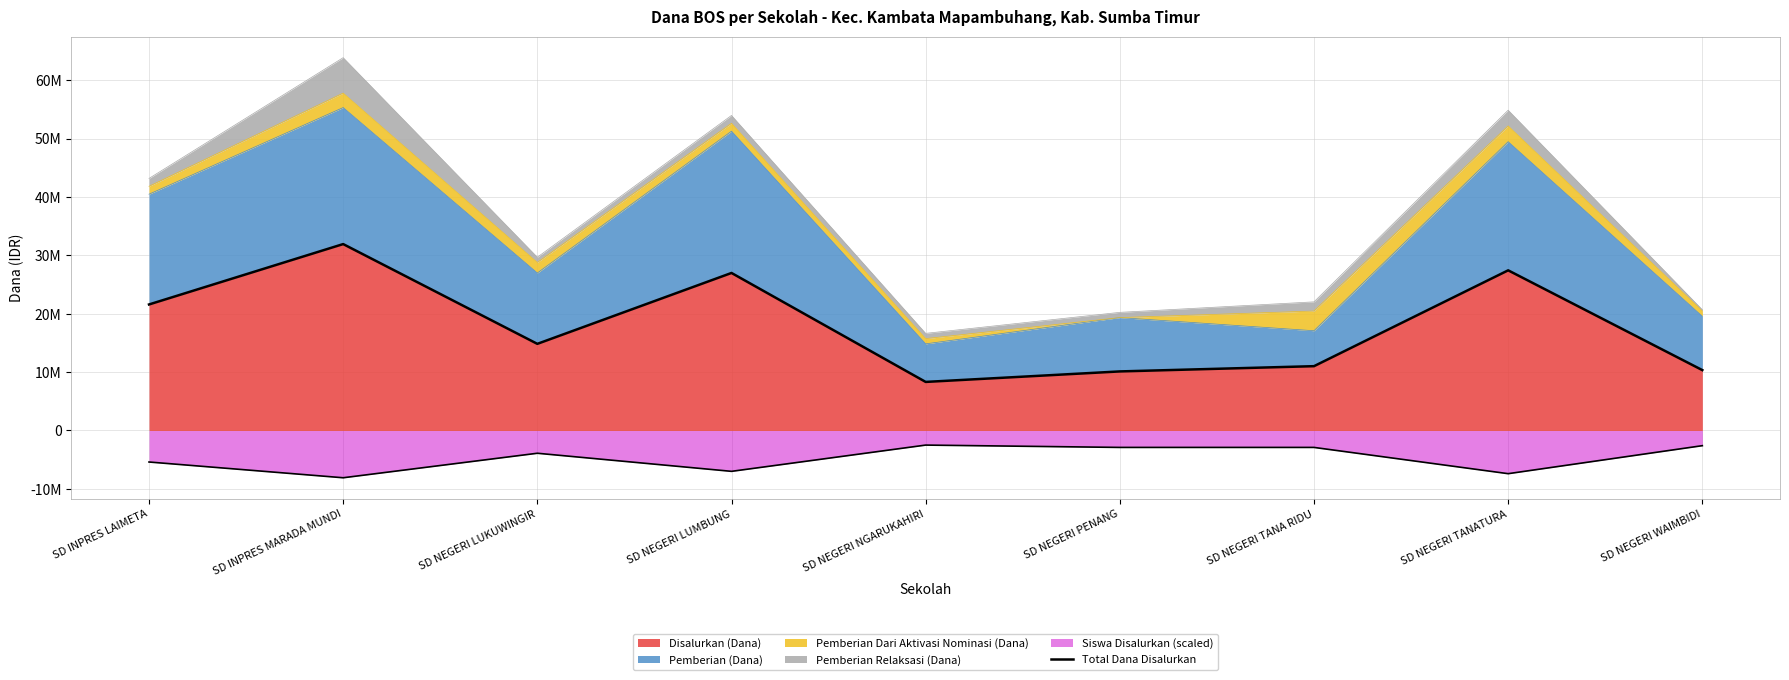

What is the ratio of the value at SD INPRES LAIMETA to the value at SD NEGERI LUKUWINGIR?

1.5